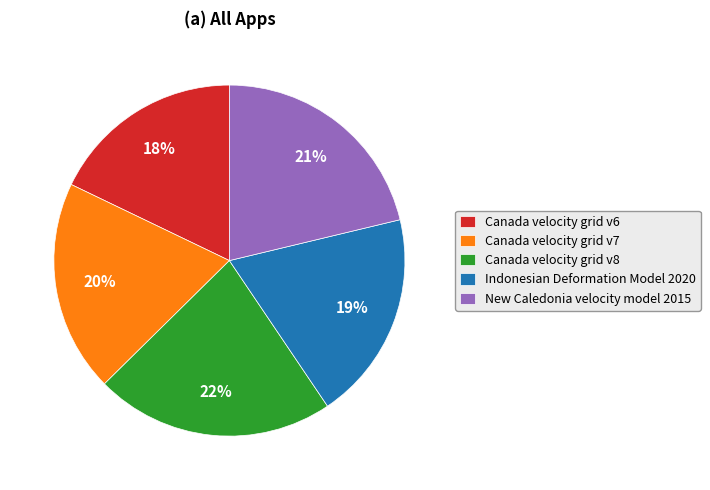

Is it true that Canada velocity grid v6 is 11% of the pie?

False